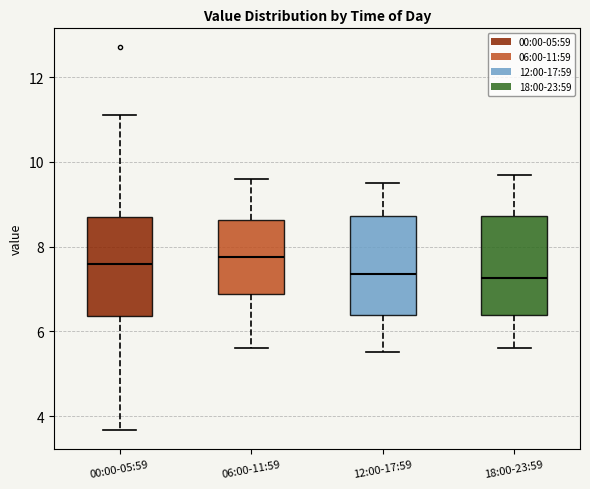

Reading left to right, transcribe this box plot: for each box, give where its median line is, the range the box spans, and where its two whiskers end, as read against the y-axis. The values are not printed on the chart, so give them approximately, as read against the axis.

00:00-05:59: median 7.6, box 6.4 to 8.6, whiskers 3.6 to 11.2
06:00-11:59: median 7.8, box 6.8 to 8.6, whiskers 5.6 to 9.6
12:00-17:59: median 7.4, box 6.4 to 8.8, whiskers 5.6 to 9.6
18:00-23:59: median 7.2, box 6.4 to 8.8, whiskers 5.6 to 9.8